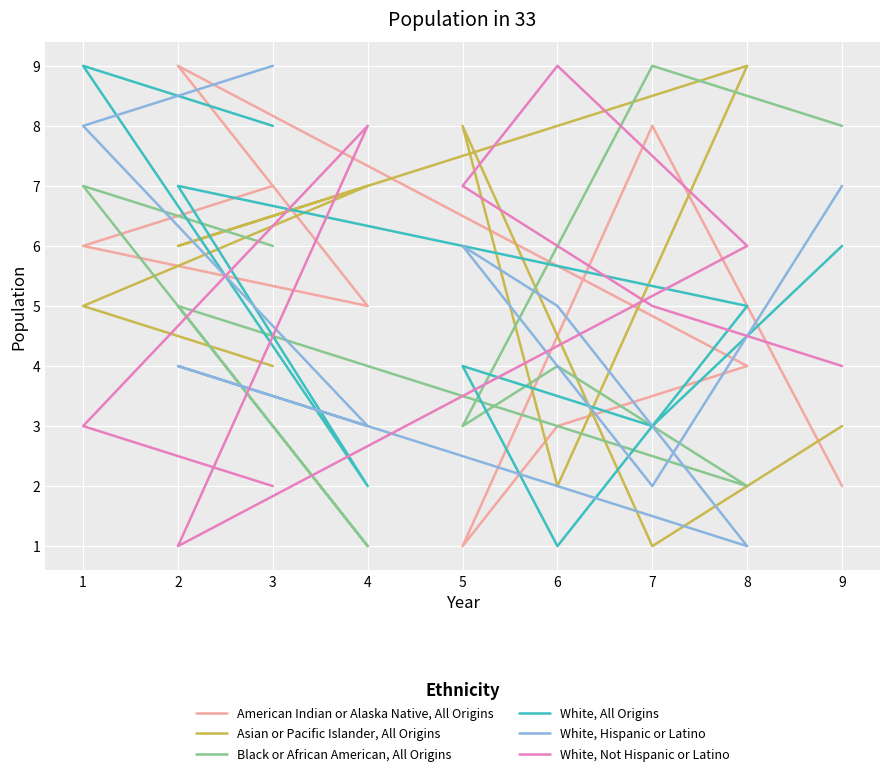

What is the sum of the White, Not Hispanic or Latino values at 9 and 2?

5